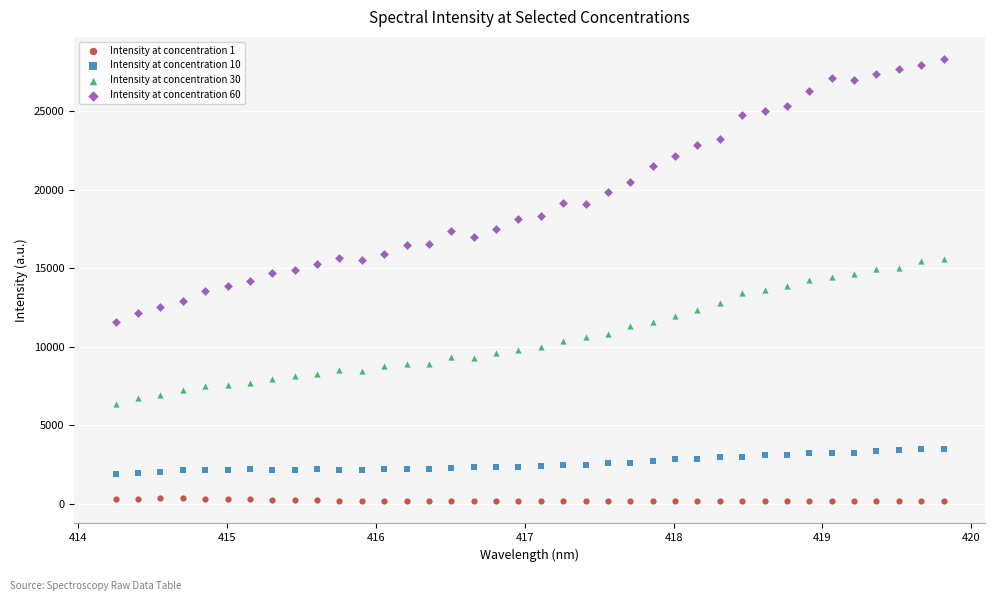

Which series has the largest Y range (max minus min)?

Intensity at concentration 60